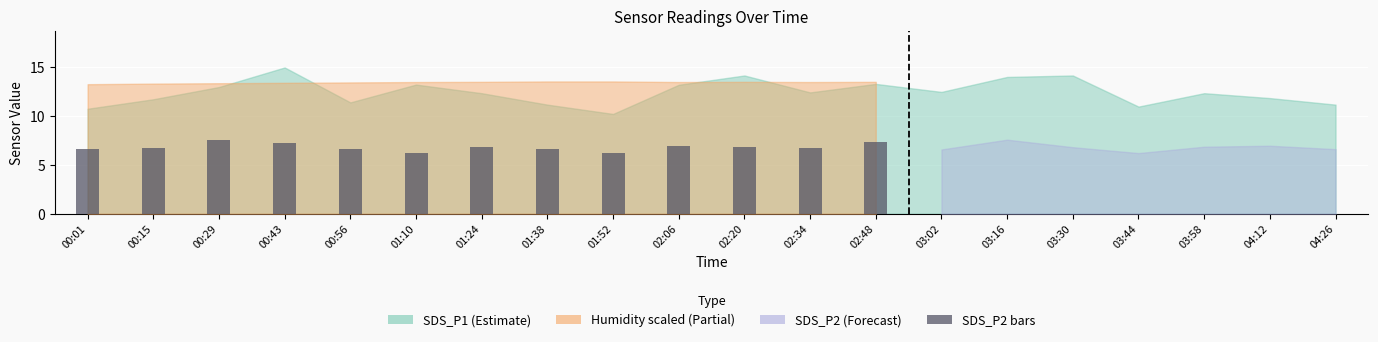

Between 00:56 and 01:24, which is larger?

01:24